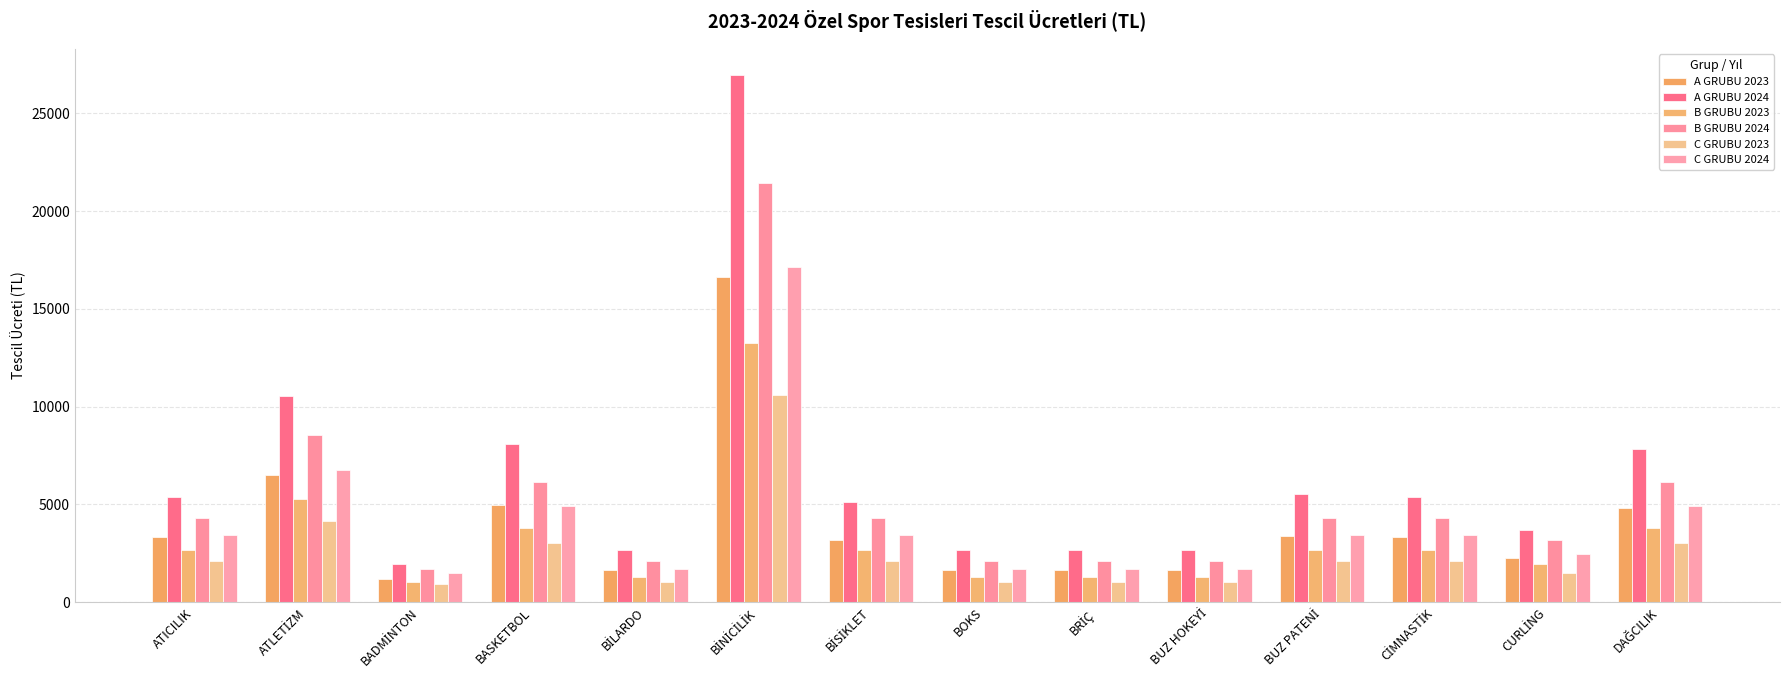

What is the difference between the maximum and minimum values in the B GRUBU 2024 series?

19723.0